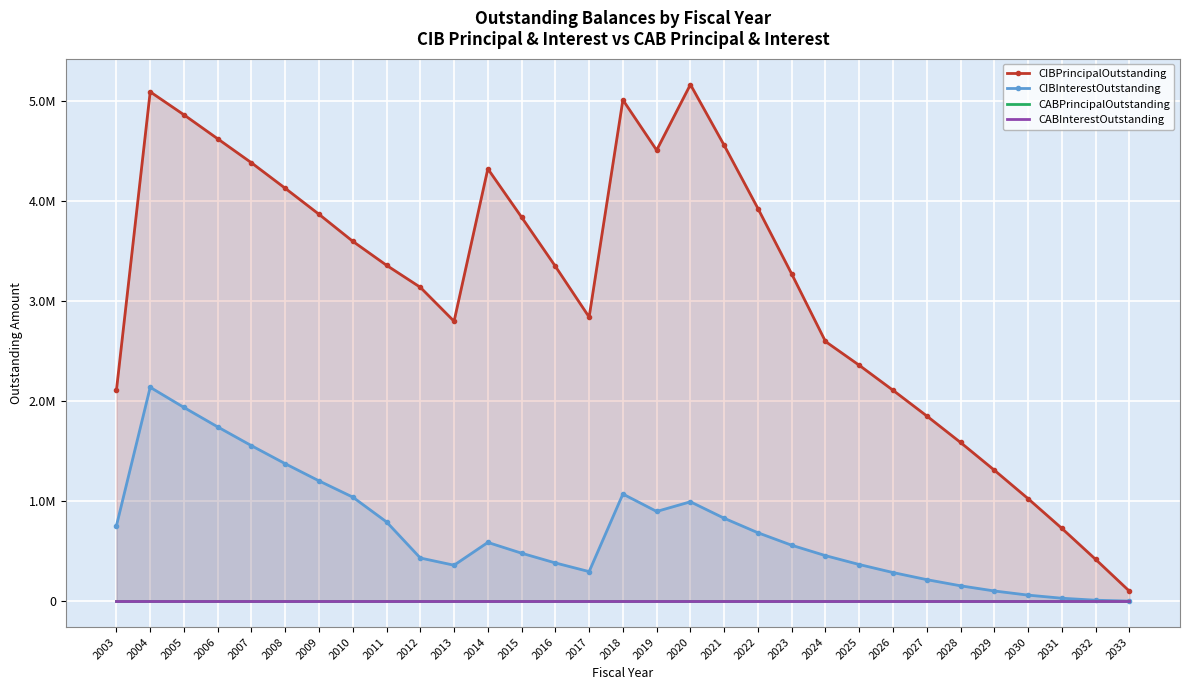

Count the number of categories in the chart.

31